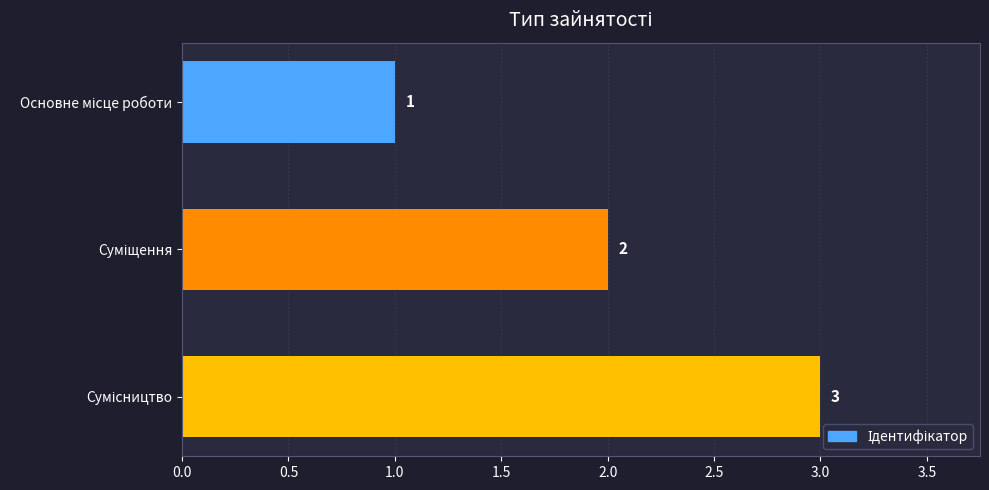

What is the maximum value shown in the chart?

3